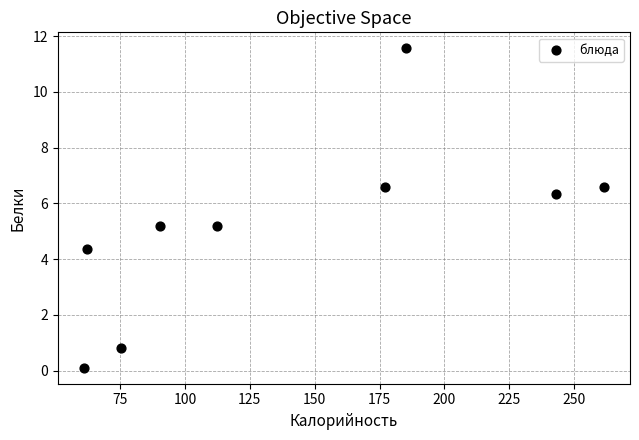

What is the range of X values (max minus min)?

200.5